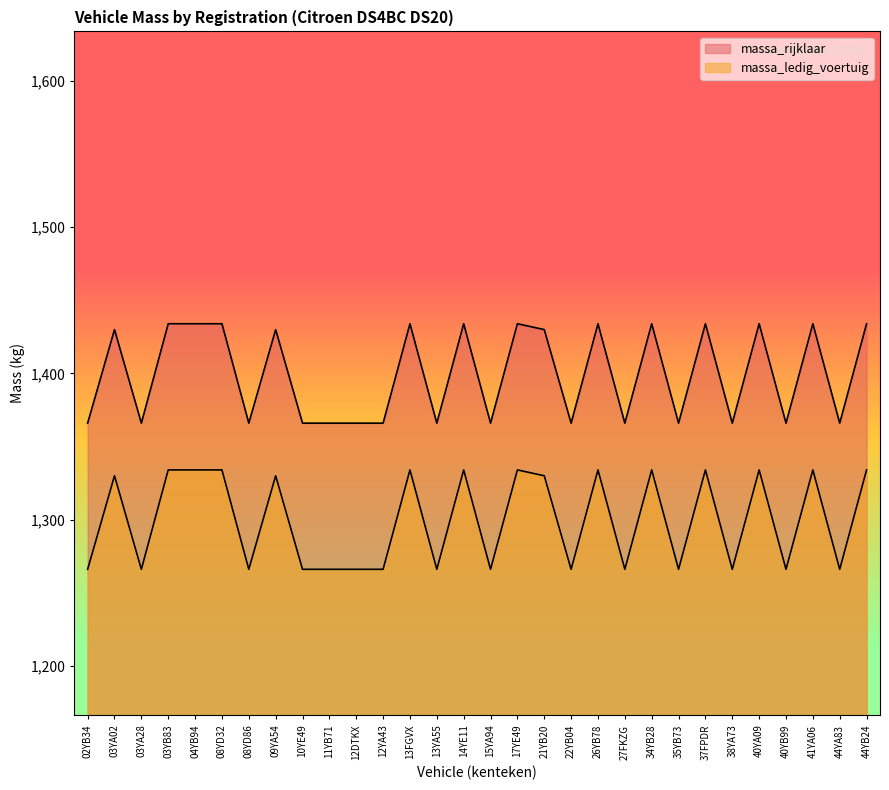

What is the spread (max minus min) of values at 44YB24?

100